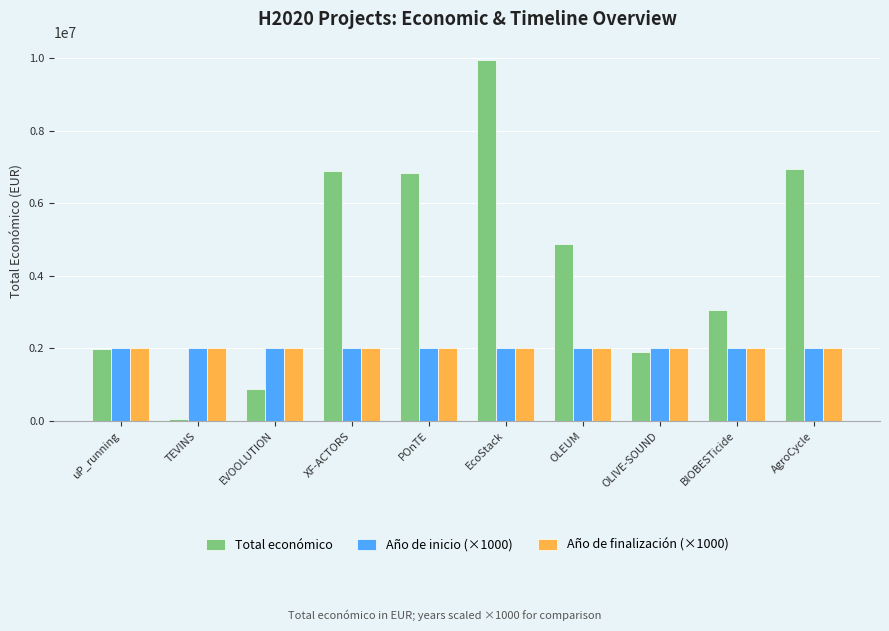

Which label corresponds to the smallest value in the chart?

TEVINS